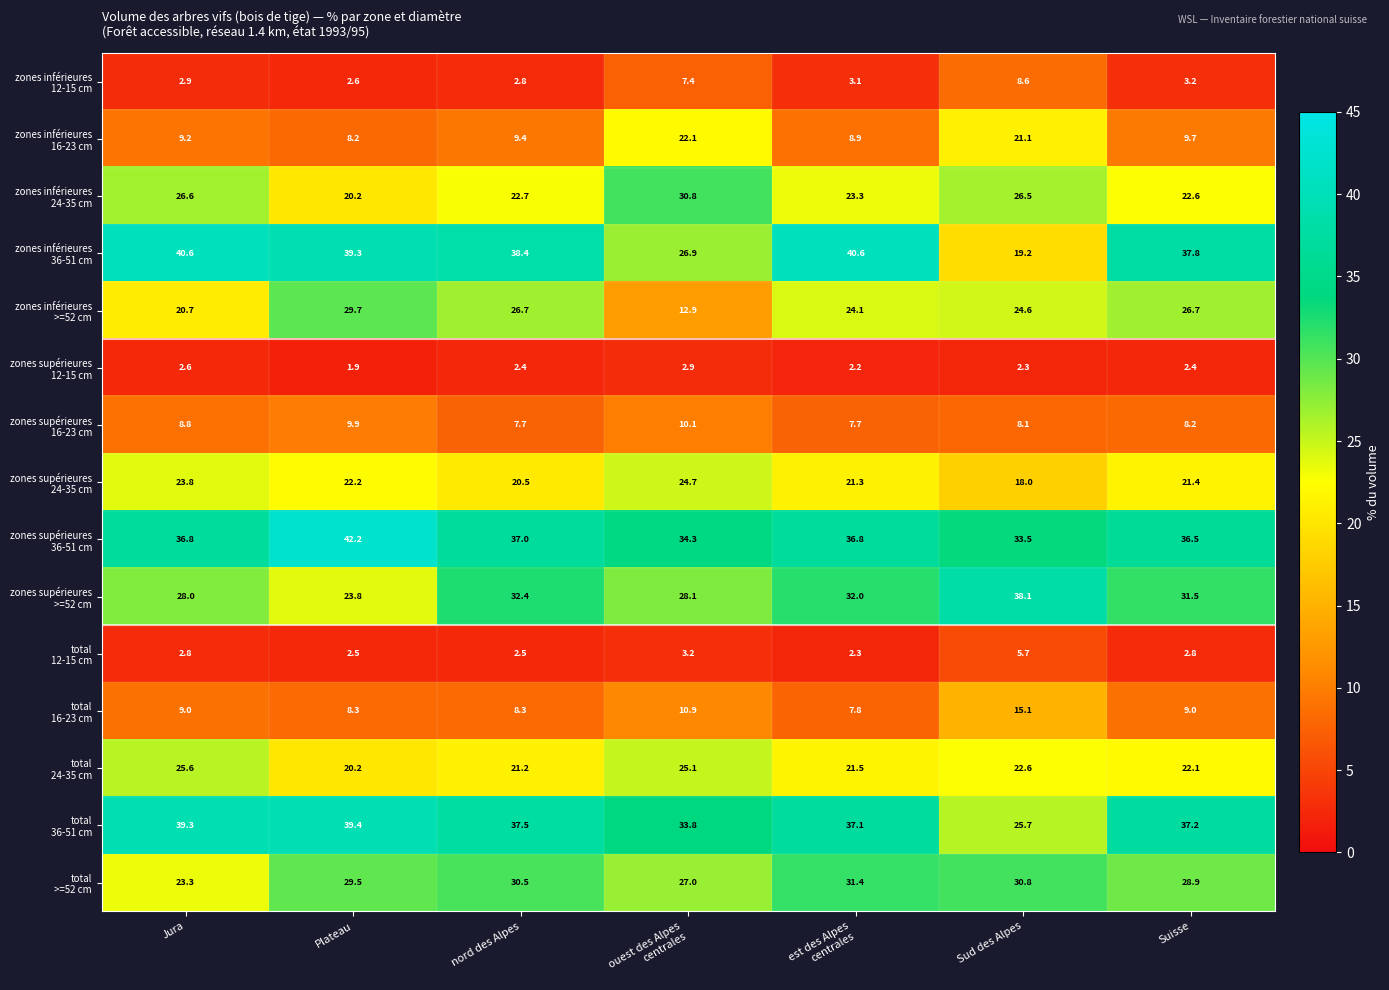

At which category does the chart reach its peak across all series?

Plateau